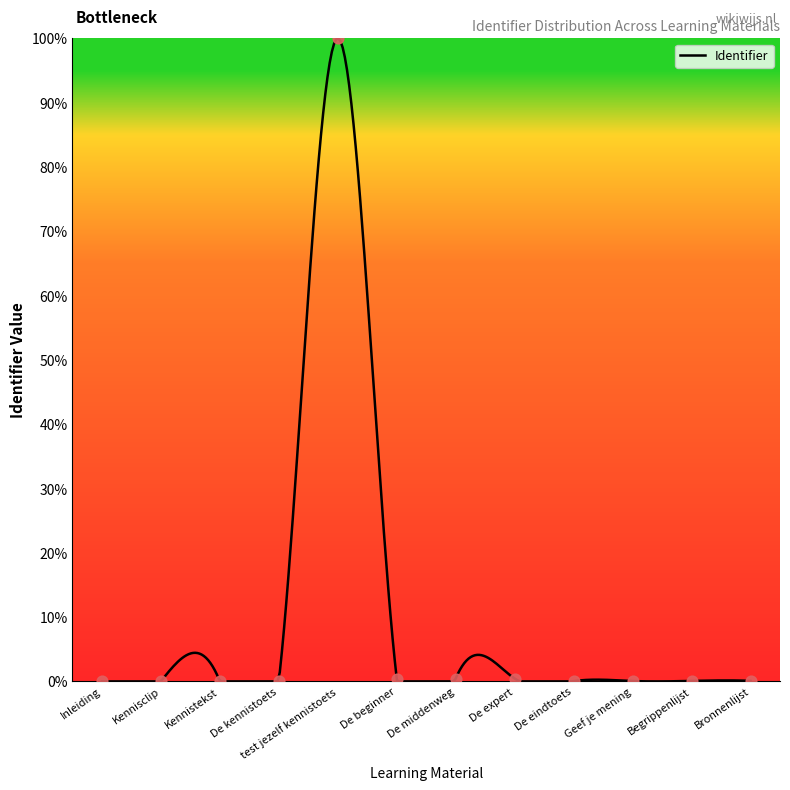

What is the change in value from Inleiding to De middenweg?

+0.4